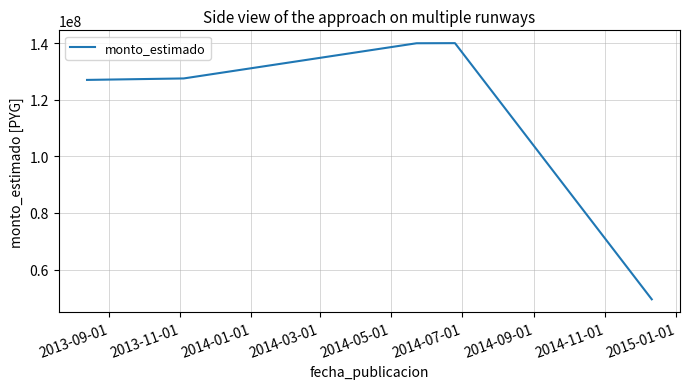

What is the minimum value shown in the chart?

49500000